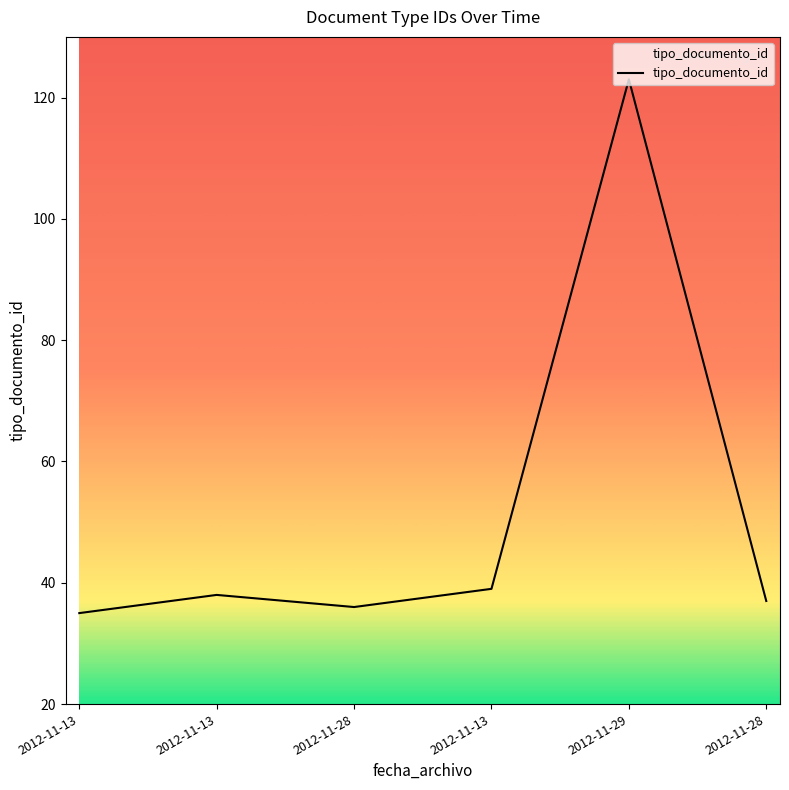

Reading left to right, list all the values displayed in this chart.

35	38	36	39	123	37